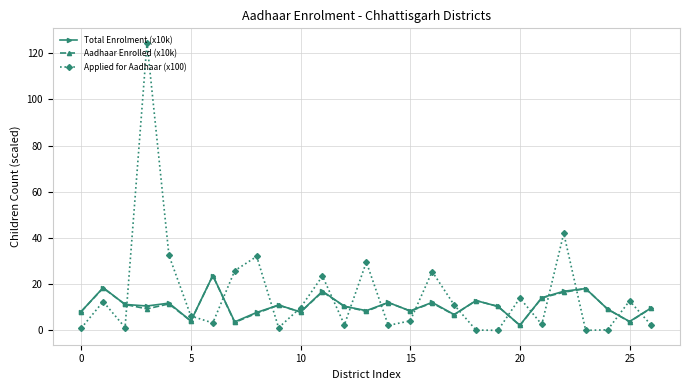

True or false: Applied for Aadhaar (x100) and Total Enrolment (x10k) intersect in this chart.

True